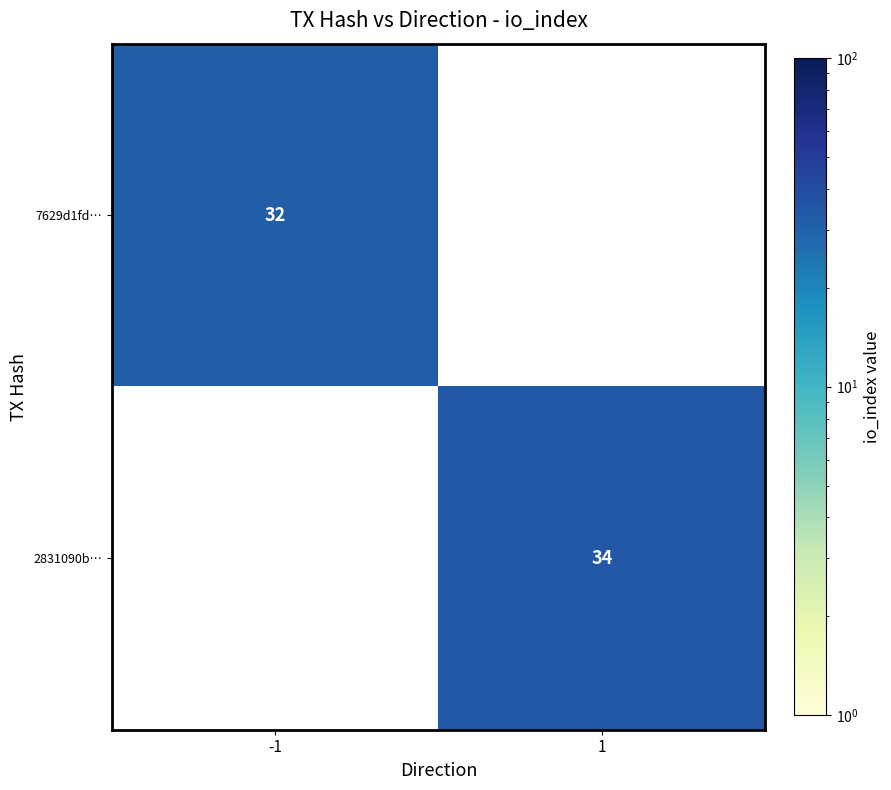

Is it true that 7629d1fd… equals 32 at -1?

True